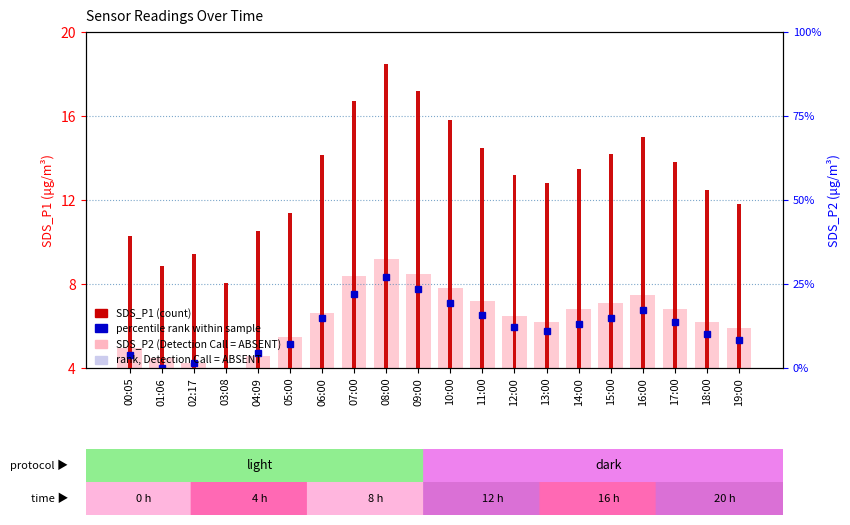

What is the label of the 3rd bar from the right?

17:00